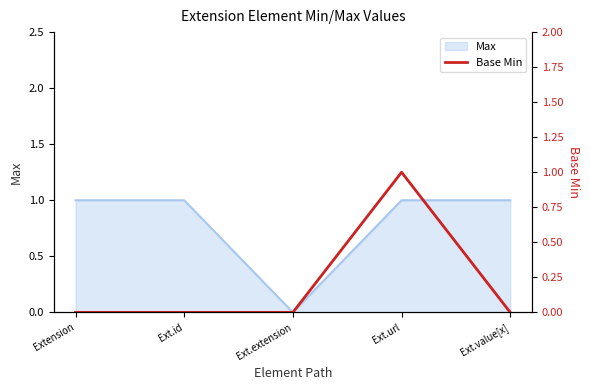

The Max series shows 0 at Ext.extension. True or false?

True